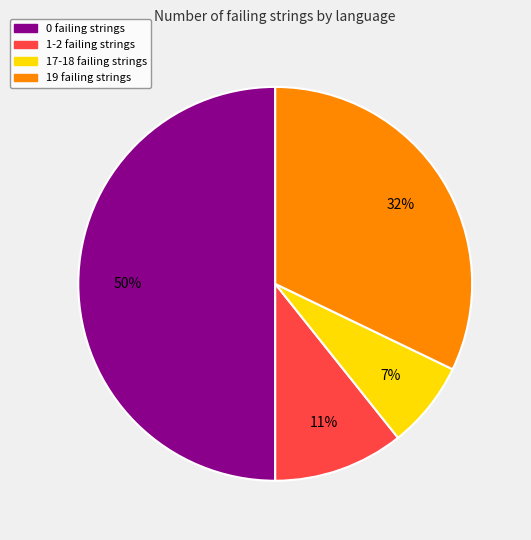

Does 1-2 failing strings account for over 50% of the chart?

No